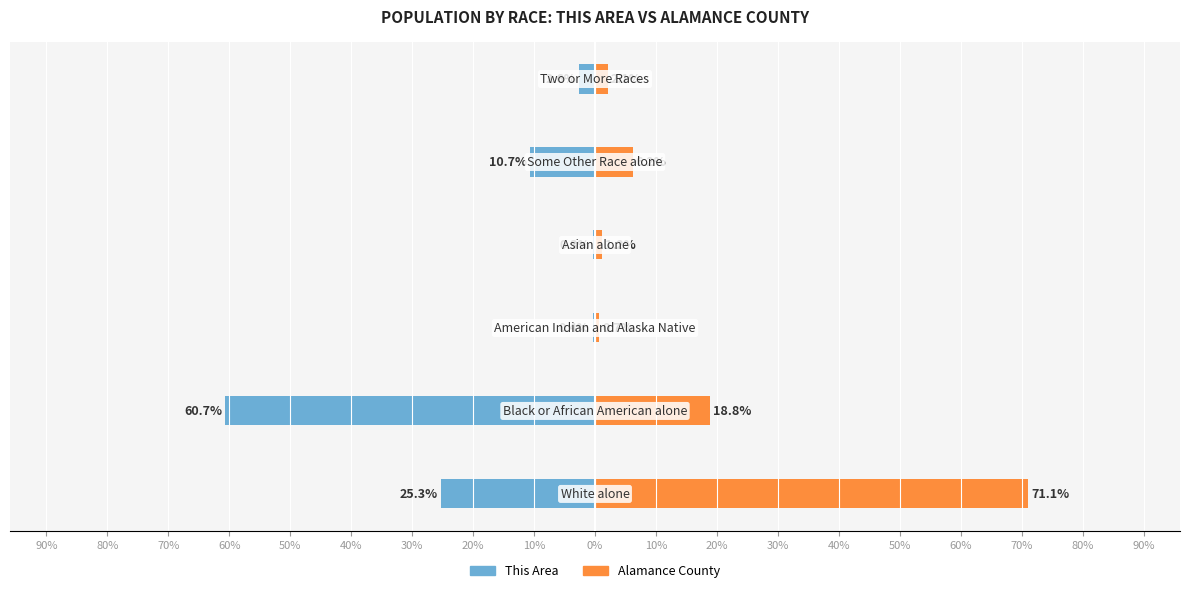

How many data points does each series have?

6